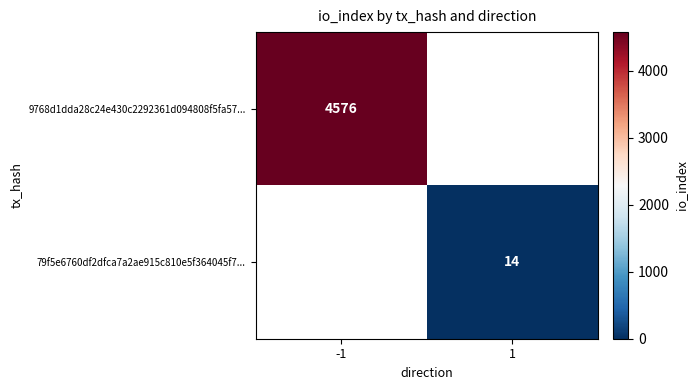

The 9768d1dda28c24e430c2292361d094808f5fa57... series shows 2433 at -1. True or false?

False